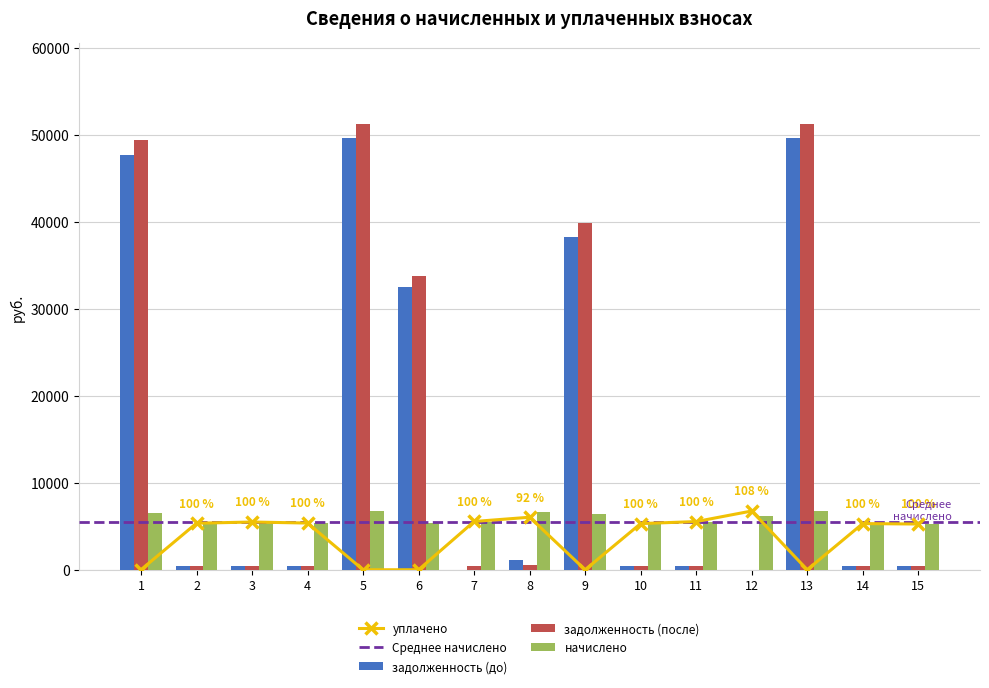

What is the sum of the задолженность (после) values at 6 and 9?

73641.1